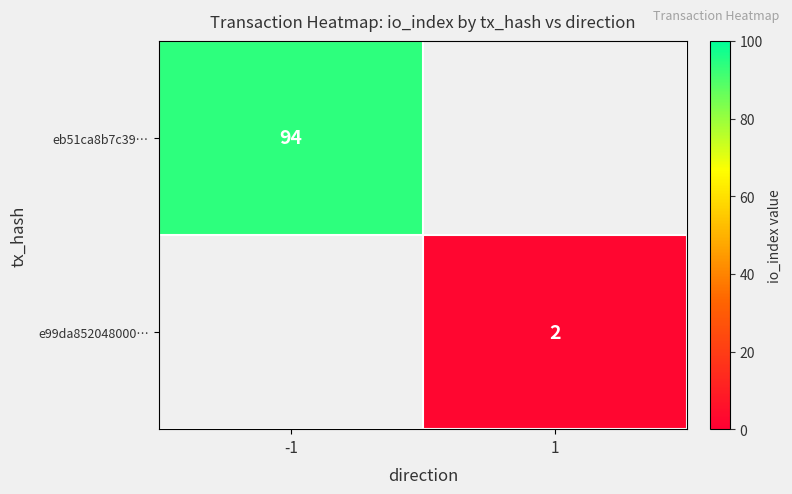

Is the value of eb51ca8b7c39… at -1 greater than the value of e99da852048000… at 1?

Yes